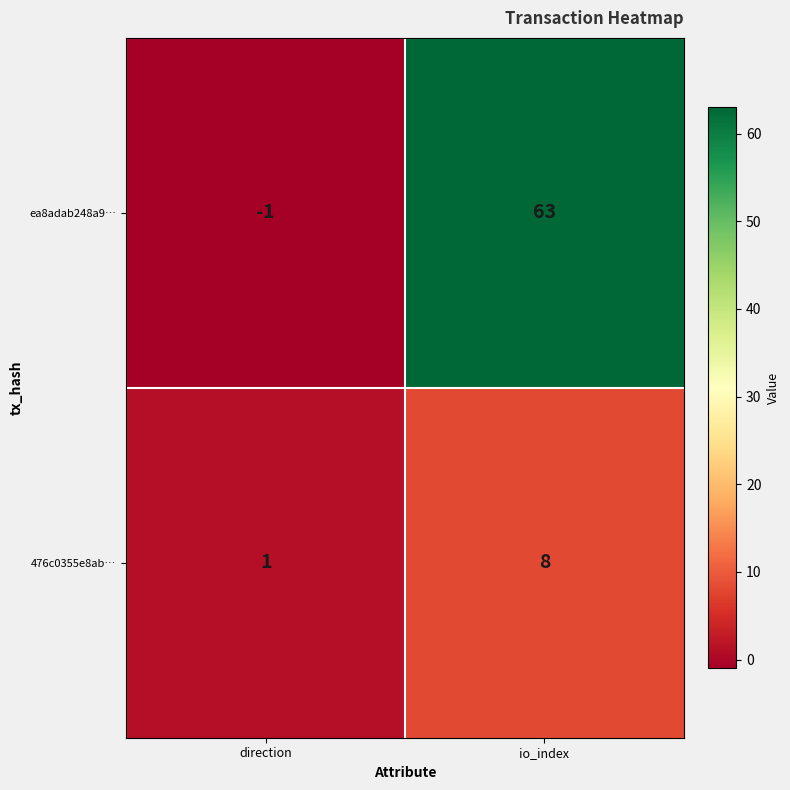

How many categories are shown in the chart?

2